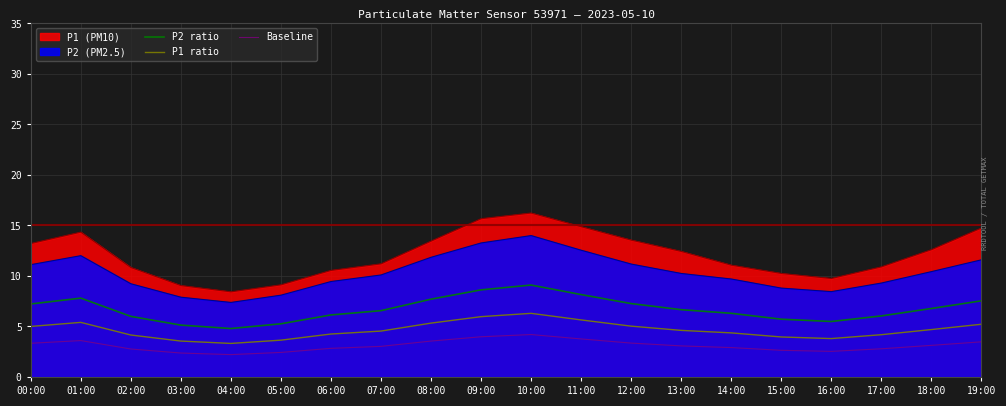

List the series in order of their overall mean, lowest first.

Baseline, P1 ratio, P2 ratio, P2 (PM2.5), P1 (PM10)